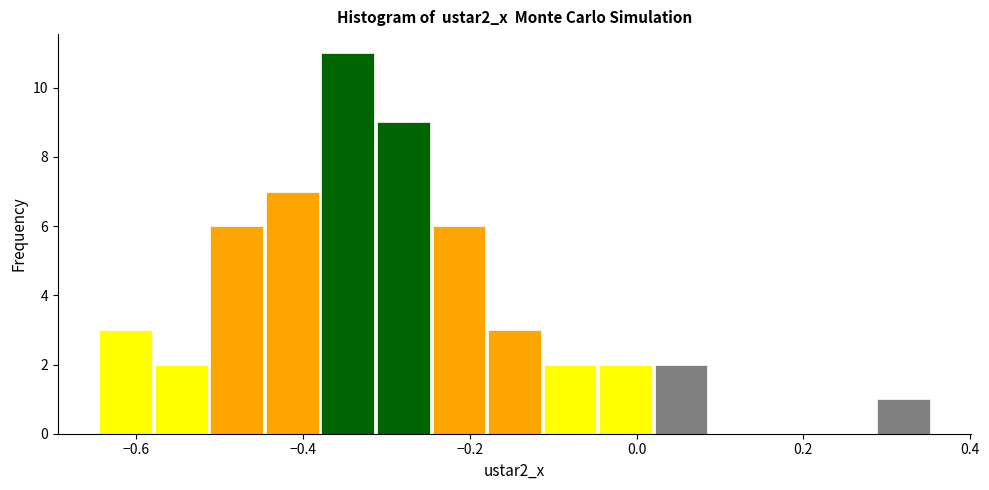

Around what value on the x-axis is the tallest bar? Give the approximate position of its centre, as read against the axis.

-0.34